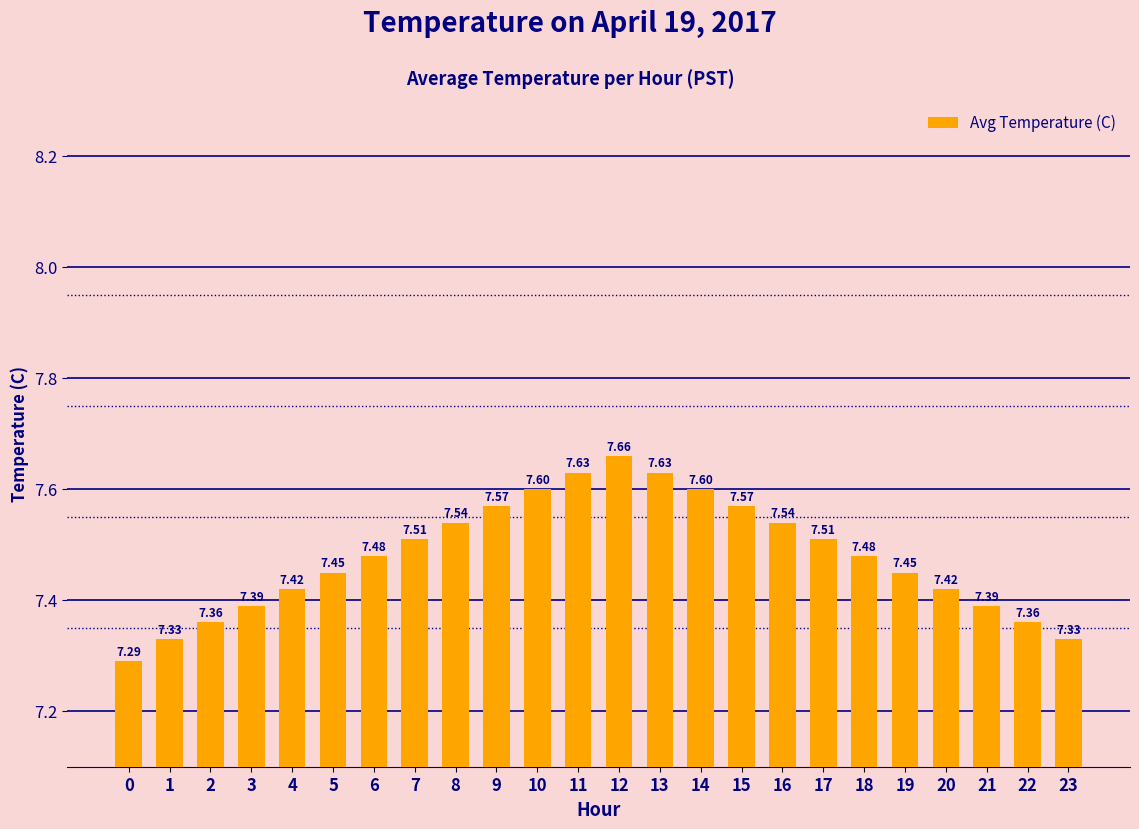

Between 19 and 3, which is larger?

19